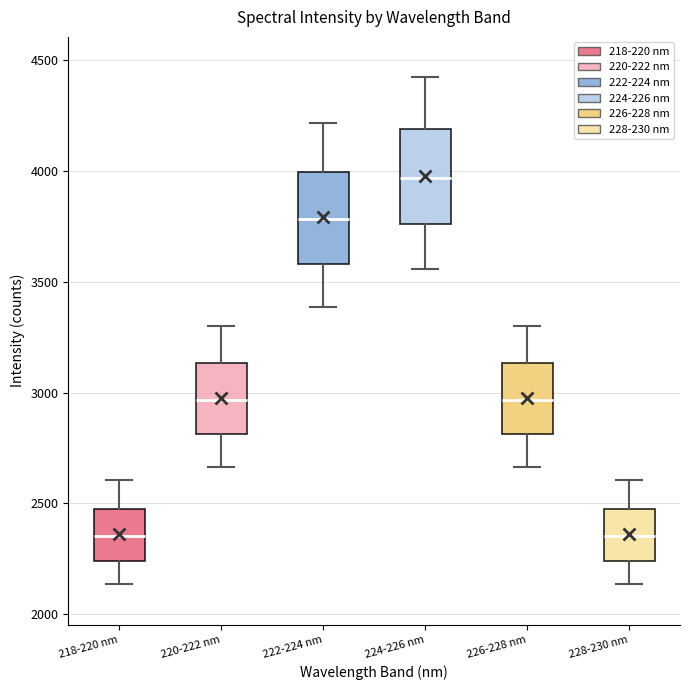

Where does the upper whisker of the box for 226-228 nm end on the y-axis? The values are not printed on the chart, so give them approximately, as read against the axis.

3300